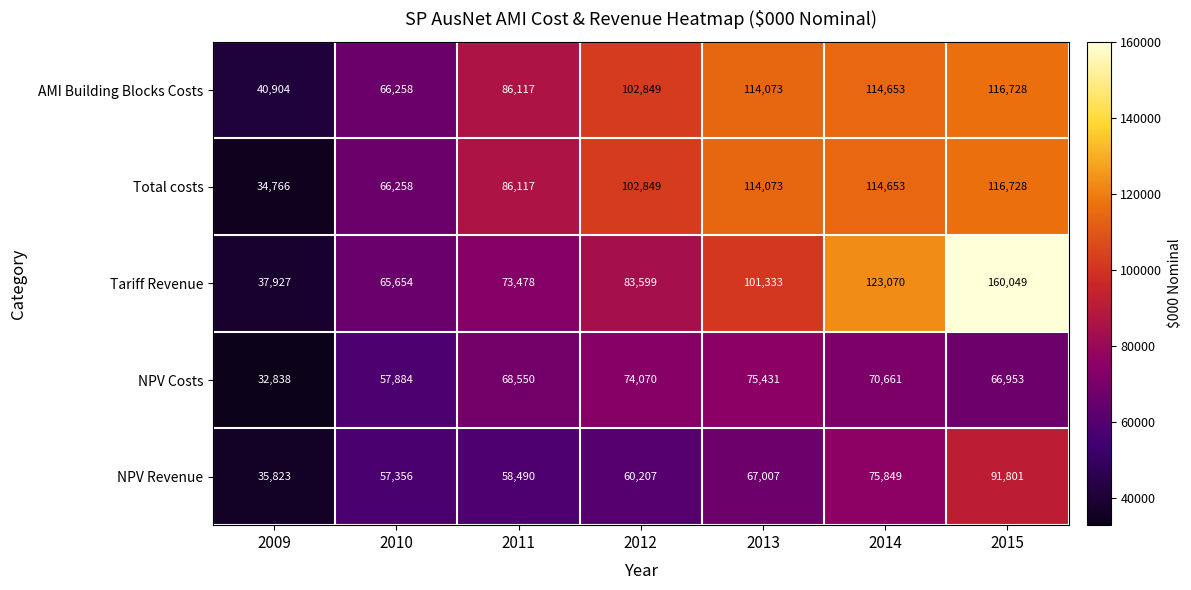

What is the difference between the highest and lowest values at 2013?

47066